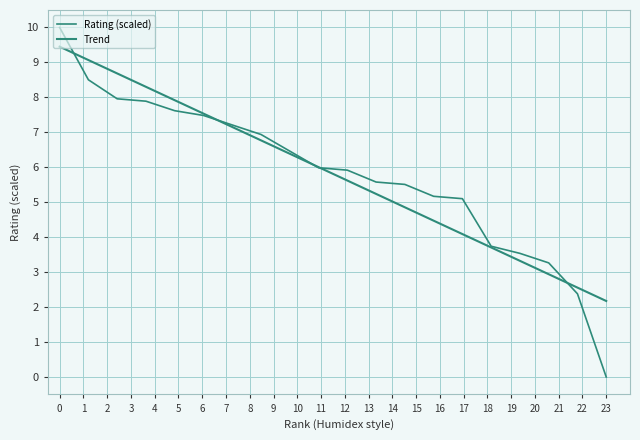

What is the greatest value displayed?

10.0